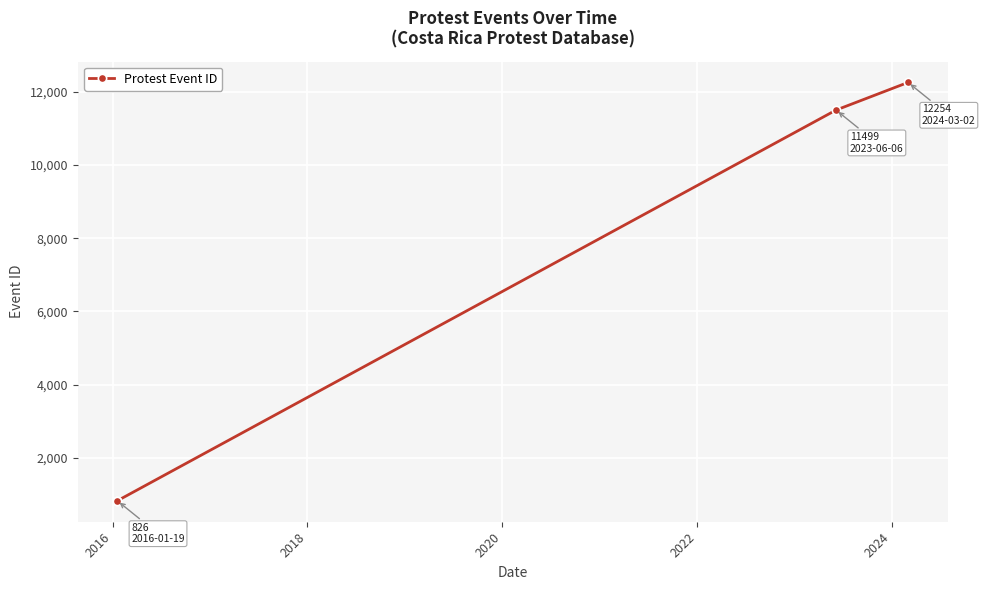

Is this an area chart (filled region under the line)?

No